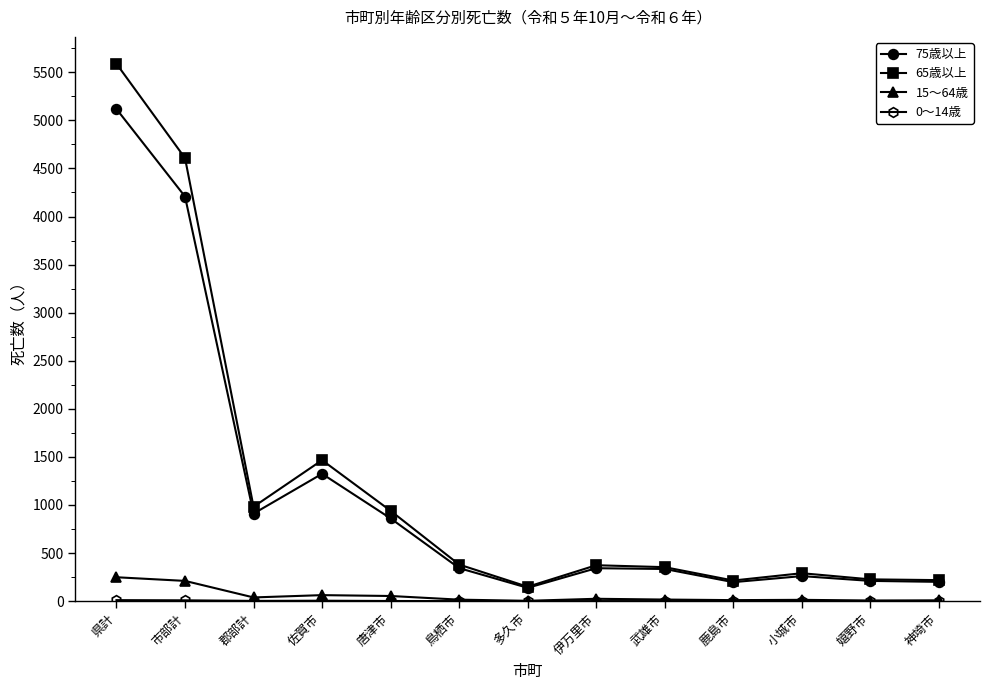

What is the total value across all series at 多久市?

290